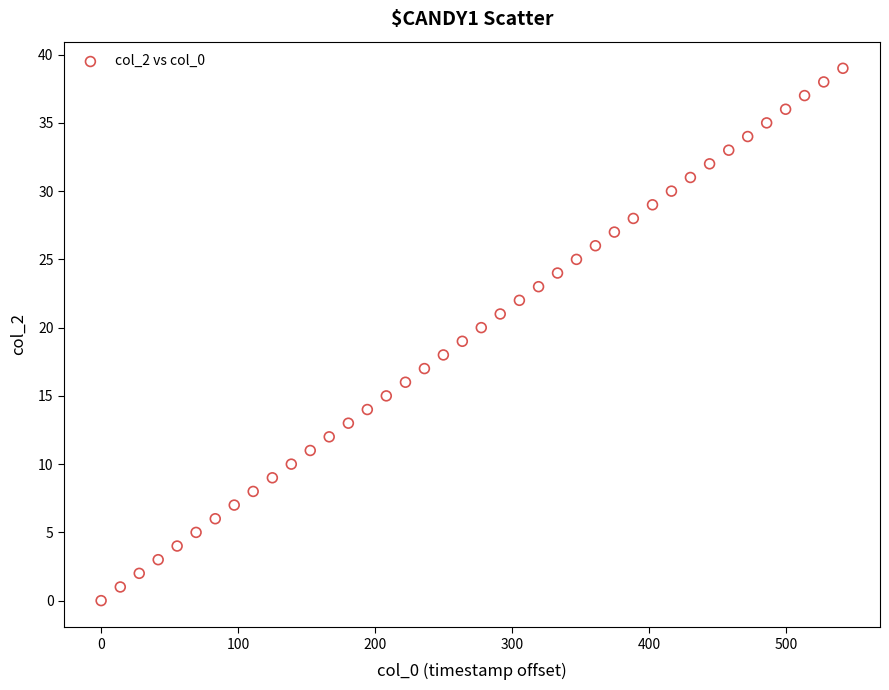

What is the range of Y values (max minus min)?

39